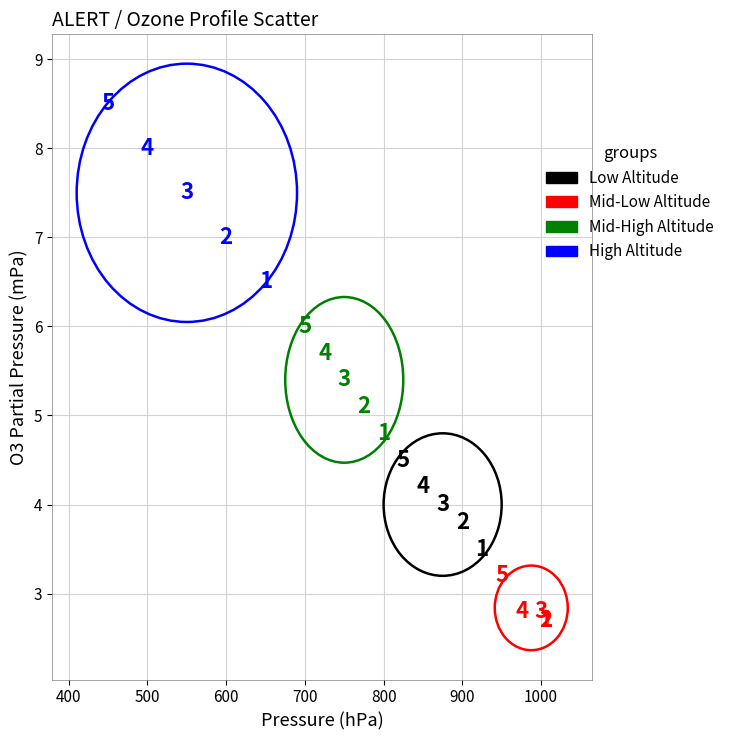

Which series contains the highest Y value?

High Altitude